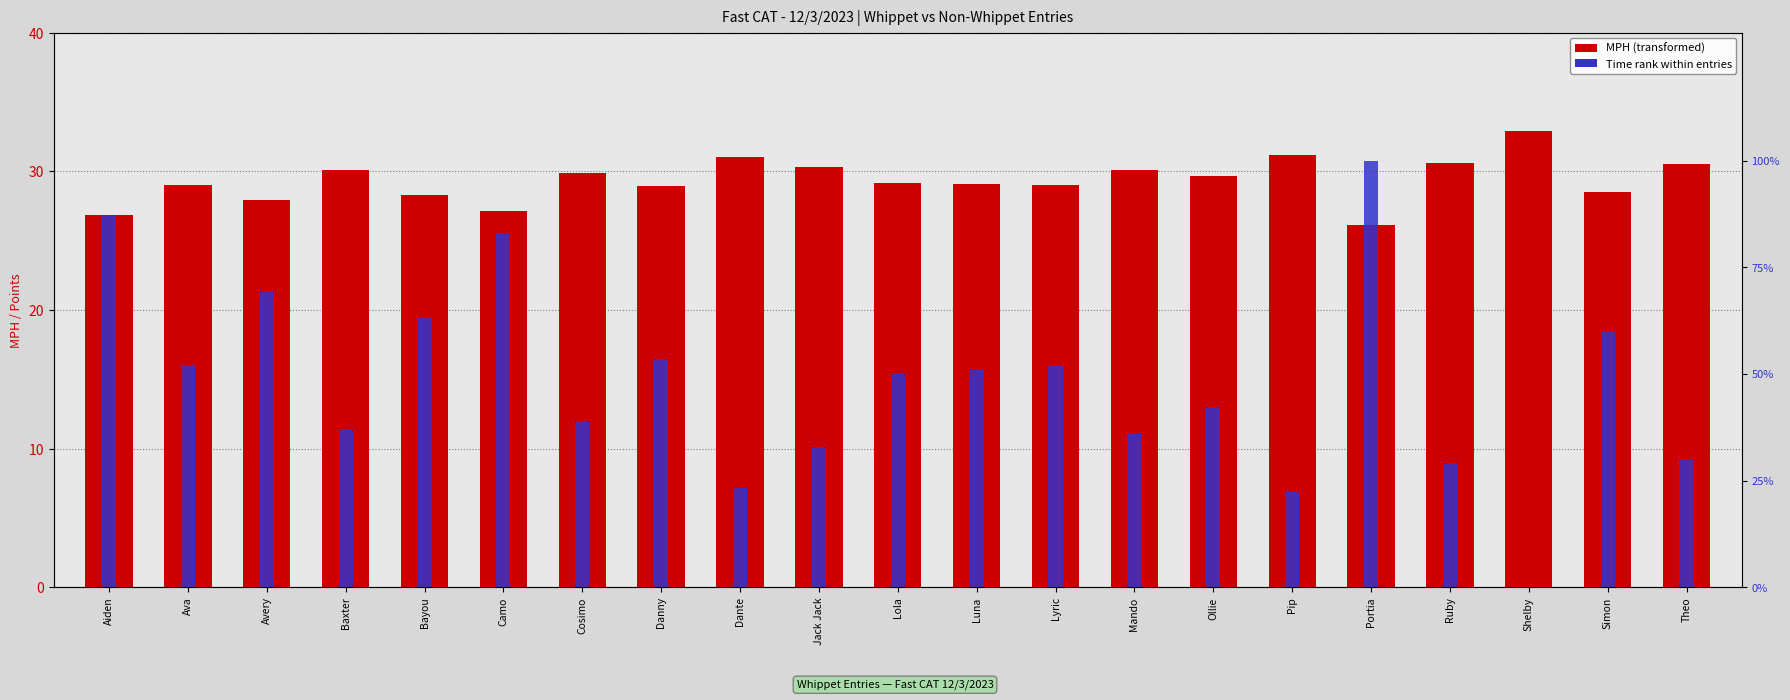

True or false: MPH has a value of 30.1 at Baxter.

True